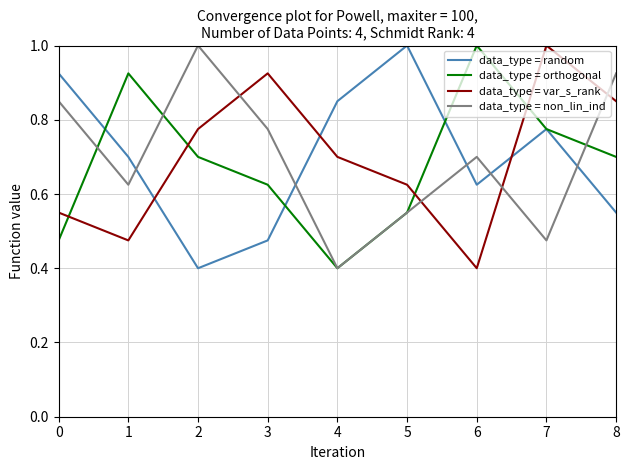

Rank the categories by data_type = non_lin_ind value from lowest to highest.

4, 7, 5, 1, 6, 3, 0, 8, 2